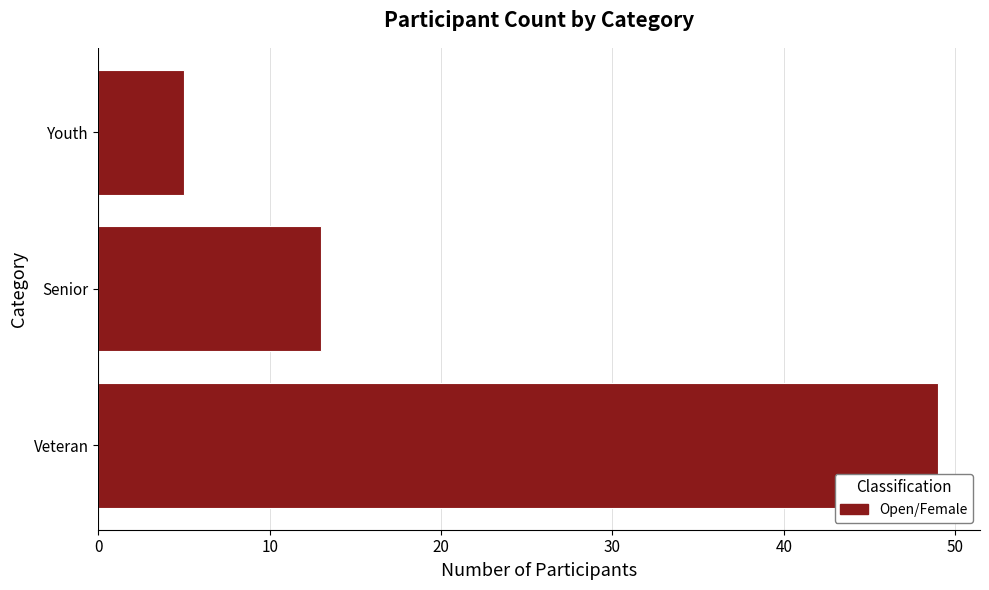

Reading bottom to top, extract all data points from this chart.

Veteran=49	Senior=13	Youth=5